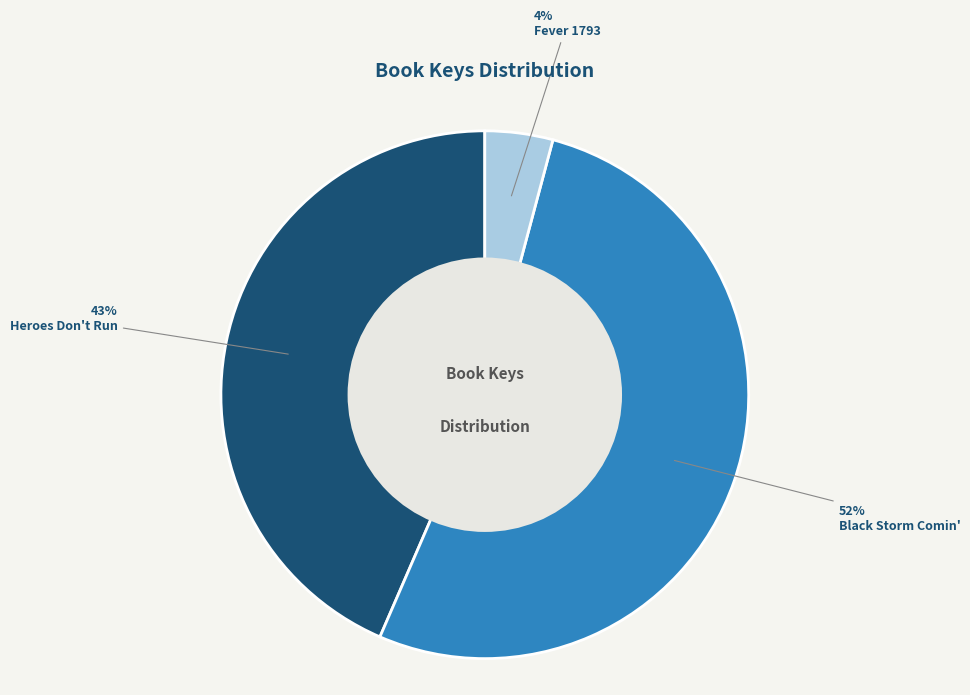

Which category accounts for the majority?

Black Storm Comin'